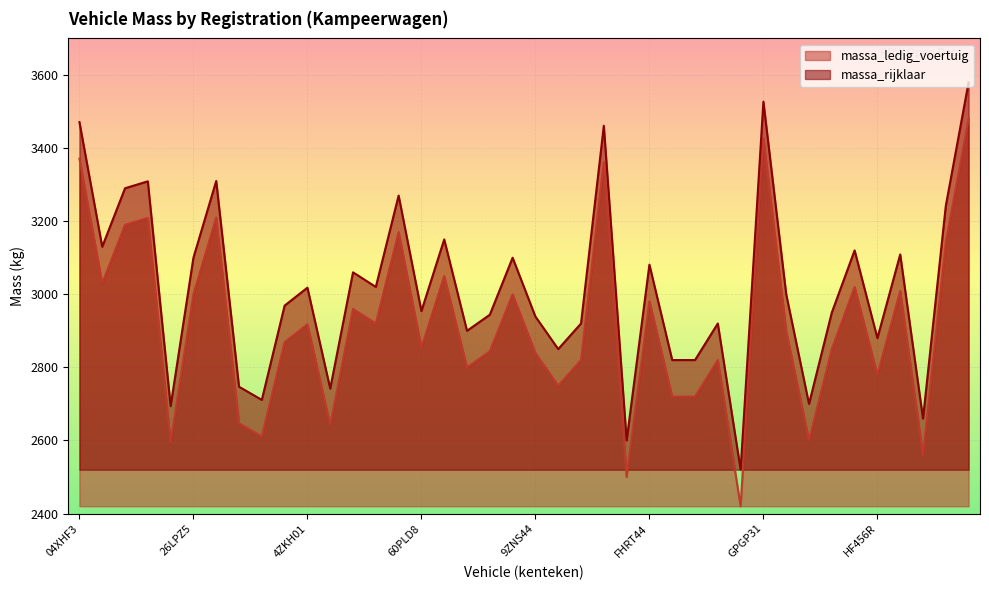

What is the maximum value for massa_ledig_voertuig?

3480